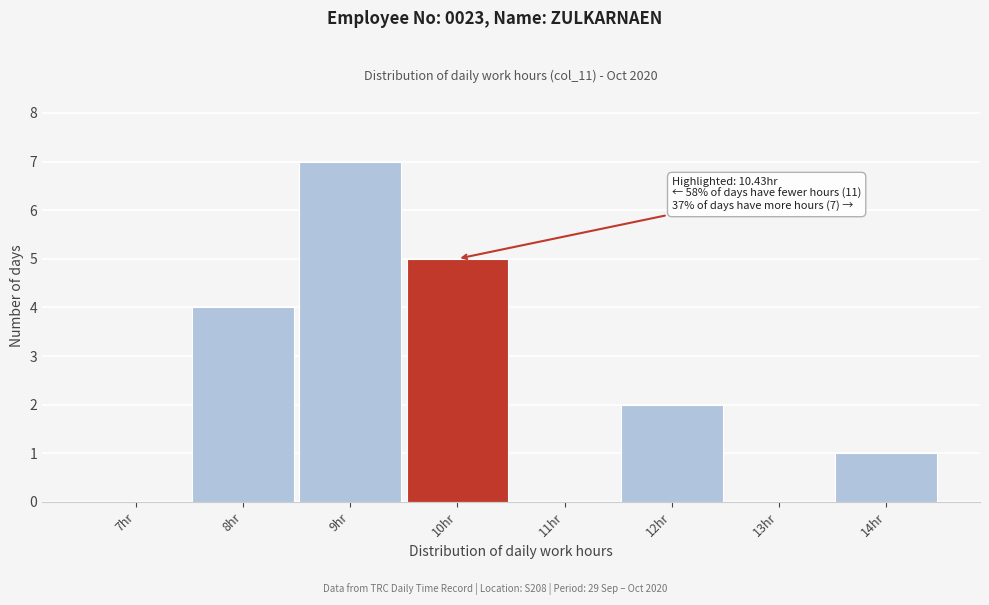

Reading right to left, extract all data points from this chart.

14hr=1	13hr=0	12hr=2	11hr=0	10hr=5	9hr=7	8hr=4	7hr=0